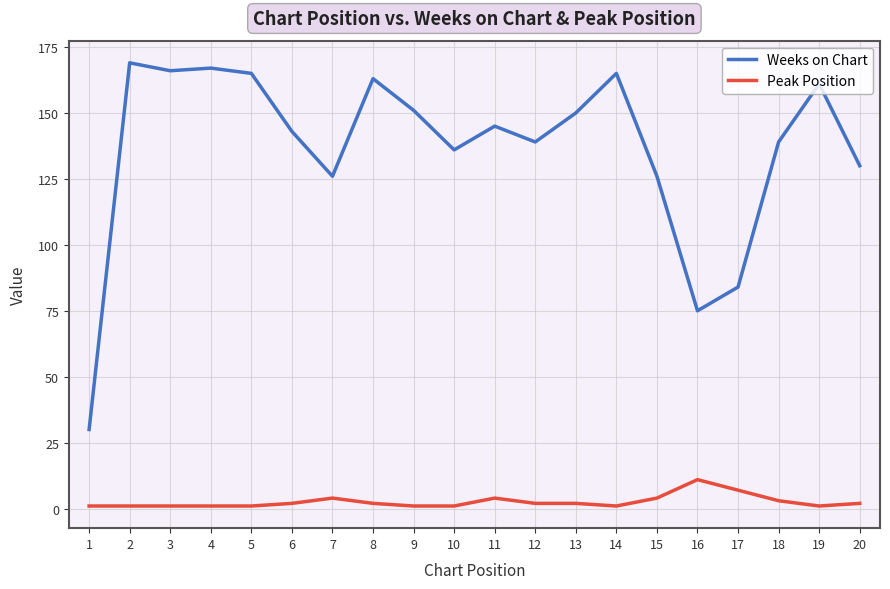

True or false: Peak Position has more than 0 interior local peaks.

True